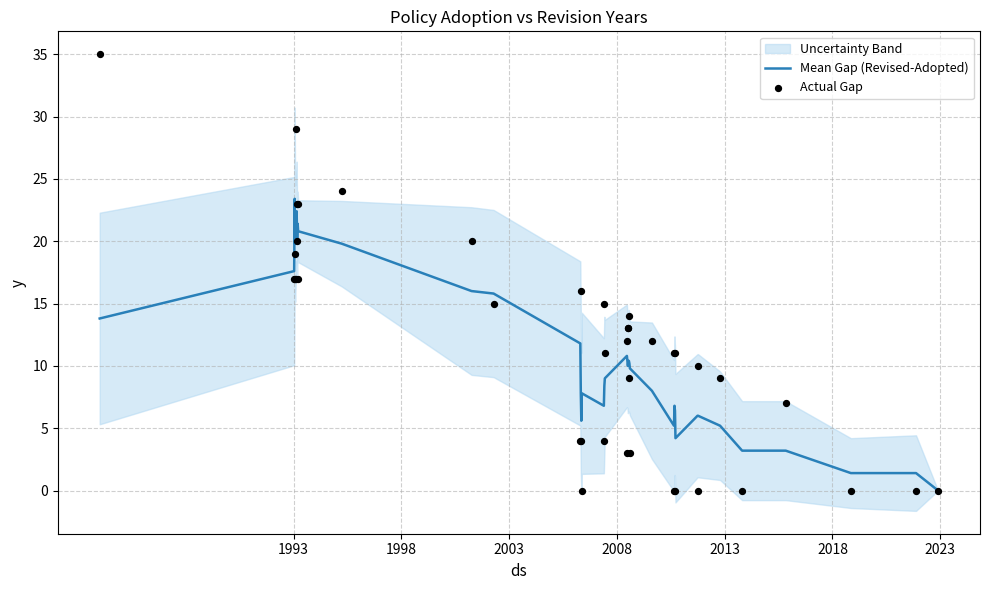

Which series has the widest spread of Y values?

Actual Gap